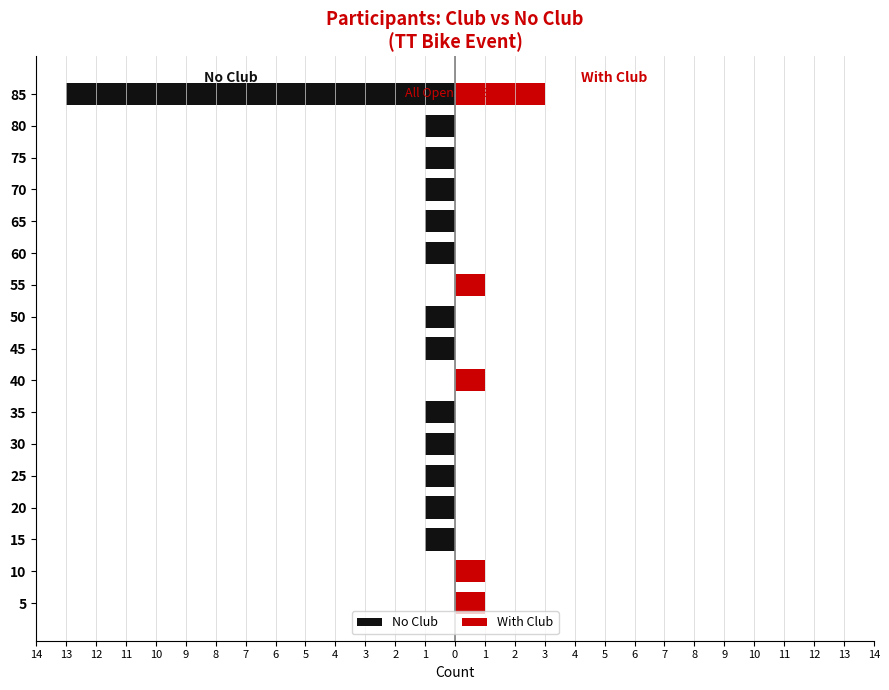

At 65, list the series in order from largest to smallest.

With Club, No Club